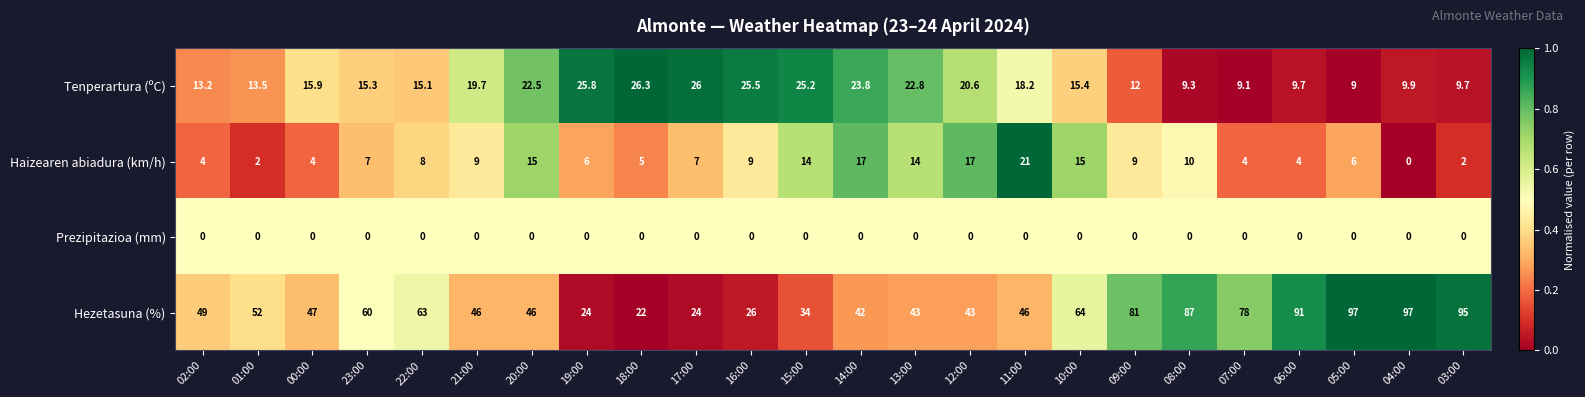

The Hezetasuna (%) series shows 26.0 at 16:00. True or false?

True